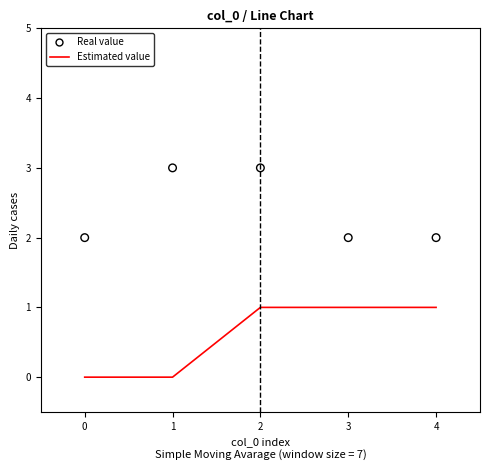

Which series reaches the maximum Y coordinate?

Real value